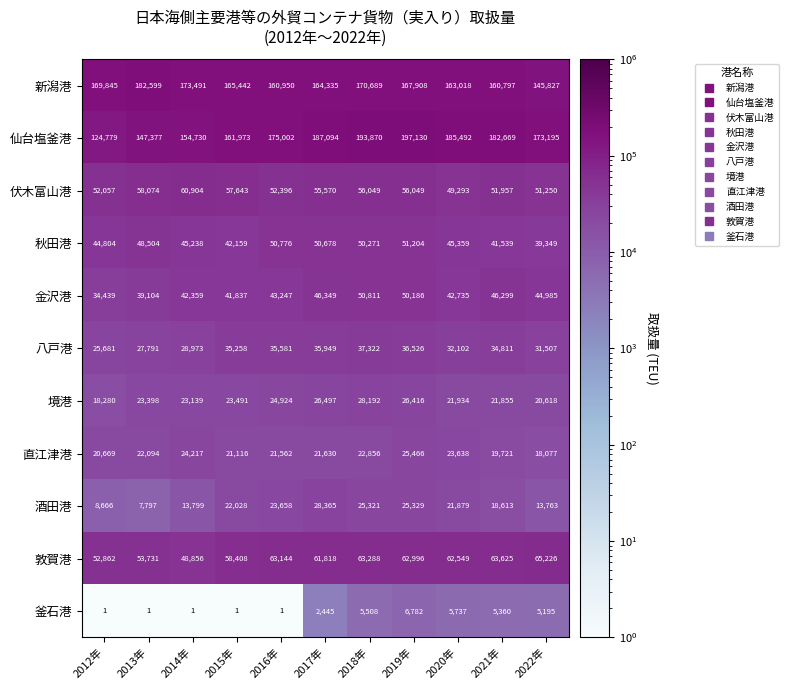

What is the maximum value shown in the chart?

197130